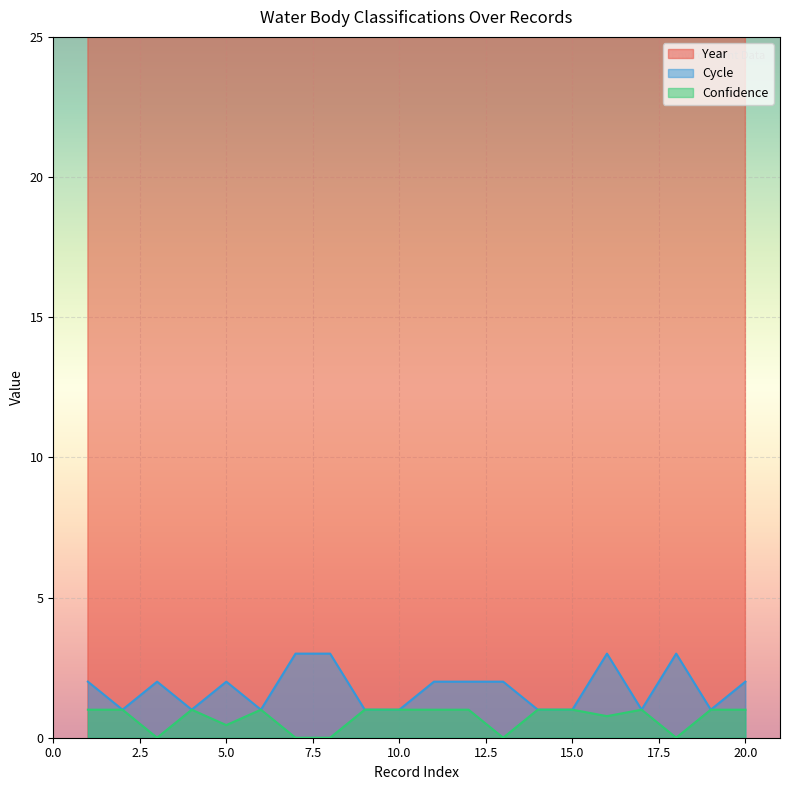

What is the difference between the highest and lowest values at 333589?

2015.0